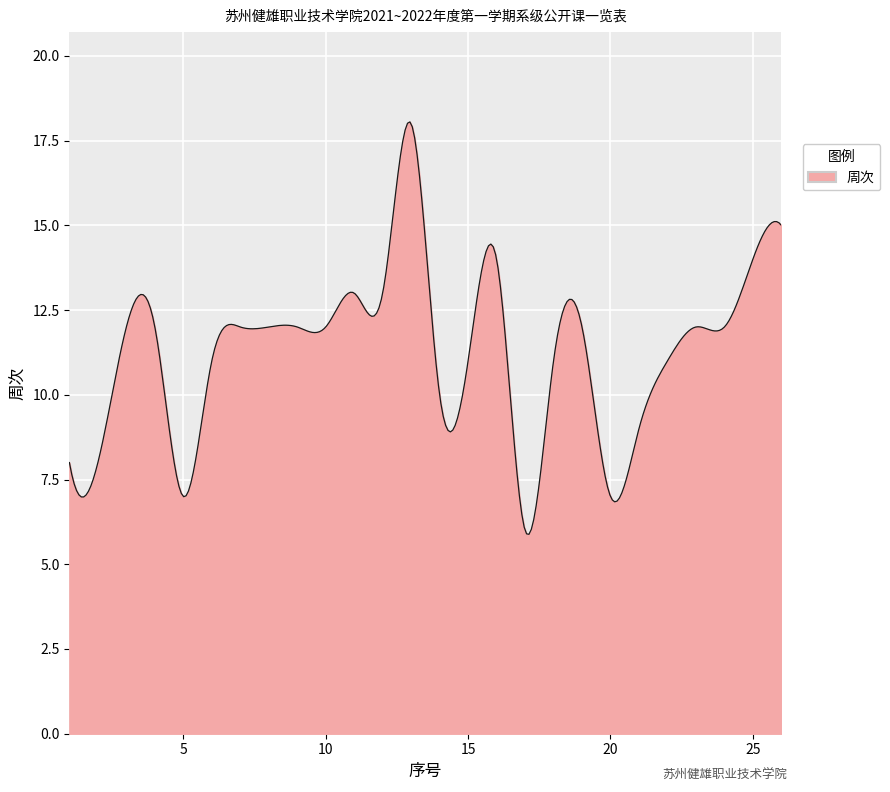

What is the greatest value displayed?

18.1